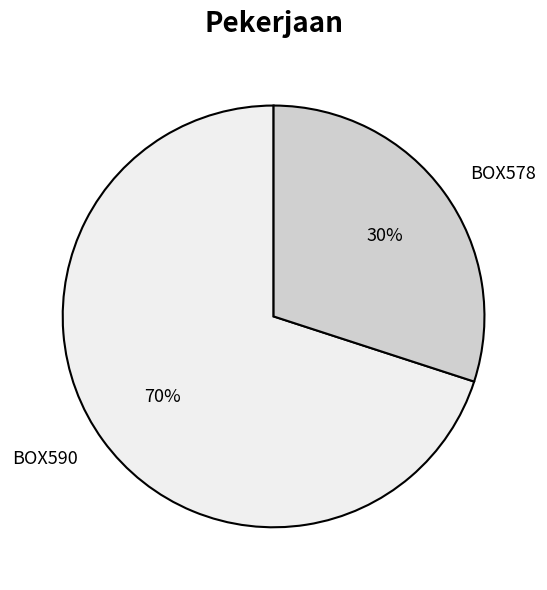

To the nearest percent, what percentage of the pie is BOX590?

70%